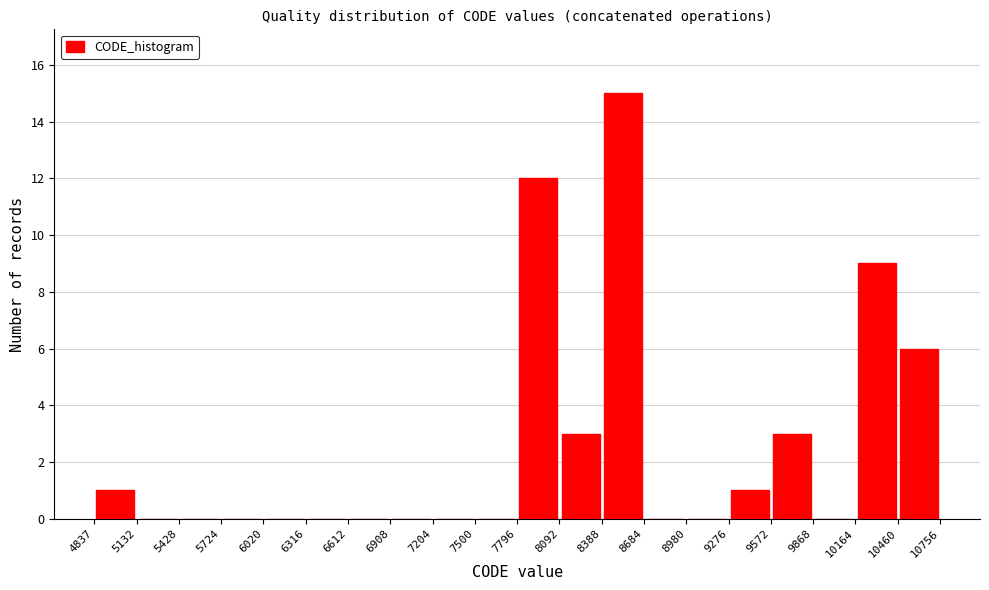

Reading left to right, list every bar in this chart as the range it spans on the x-axis followed by its height. The values are not printed on the chart, so give them approximately, as read against the axis.

4837 to 5132: 1
5132 to 5428: 0
5428 to 5724: 0
5724 to 6020: 0
6020 to 6316: 0
6316 to 6612: 0
6612 to 6908: 0
6908 to 7204: 0
7204 to 7500: 0
7500 to 7796: 0
7796 to 8092: 12
8092 to 8388: 3
8388 to 8684: 15
8684 to 8980: 0
8980 to 9276: 0
9276 to 9572: 1
9572 to 9868: 3
9868 to 10164: 0
10164 to 10460: 9
10460 to 10756: 6